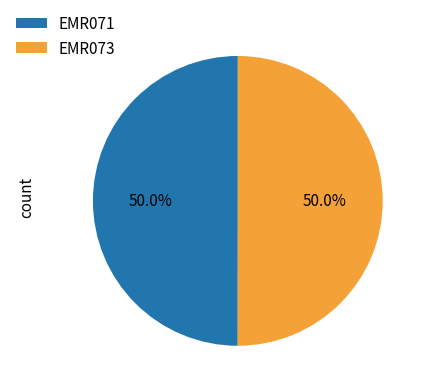

What is the ratio of the value at EMR073 to the value at EMR071?

1.0